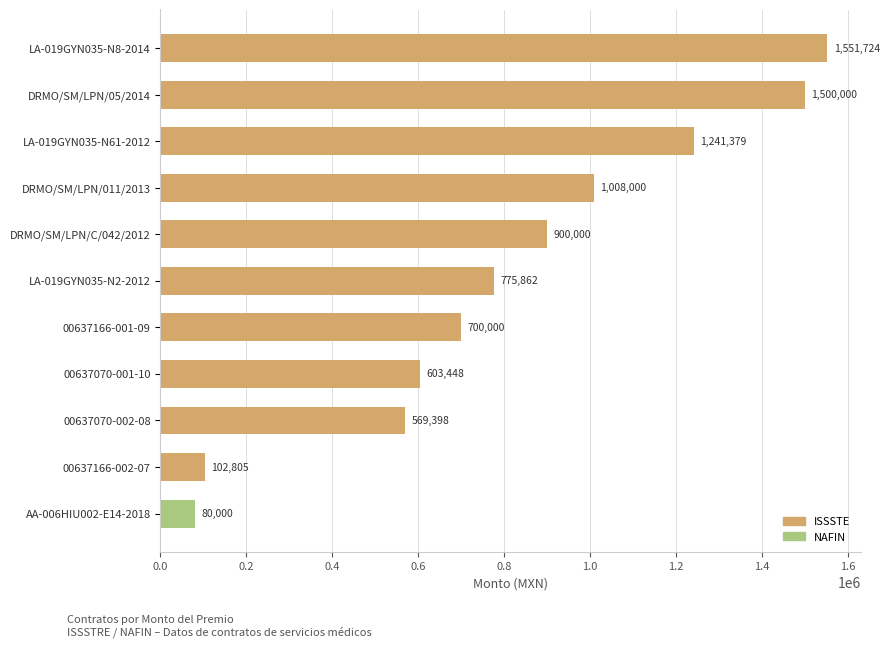

Read the value at DRMO/SM/LPN/C/042/2012.

900000.0